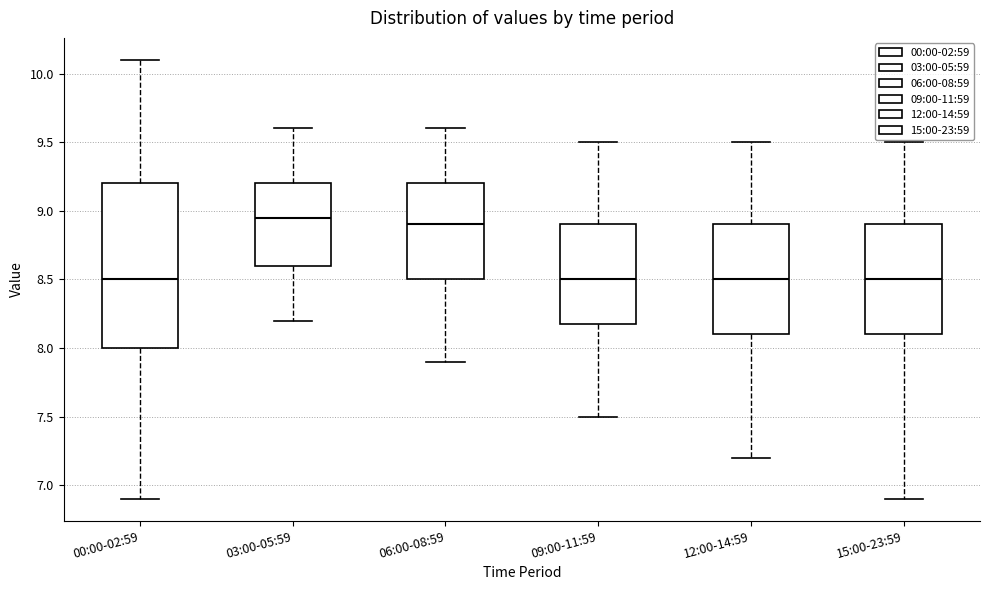

Which box is the tallest, from its lower edge to its upper edge?

00:00-02:59